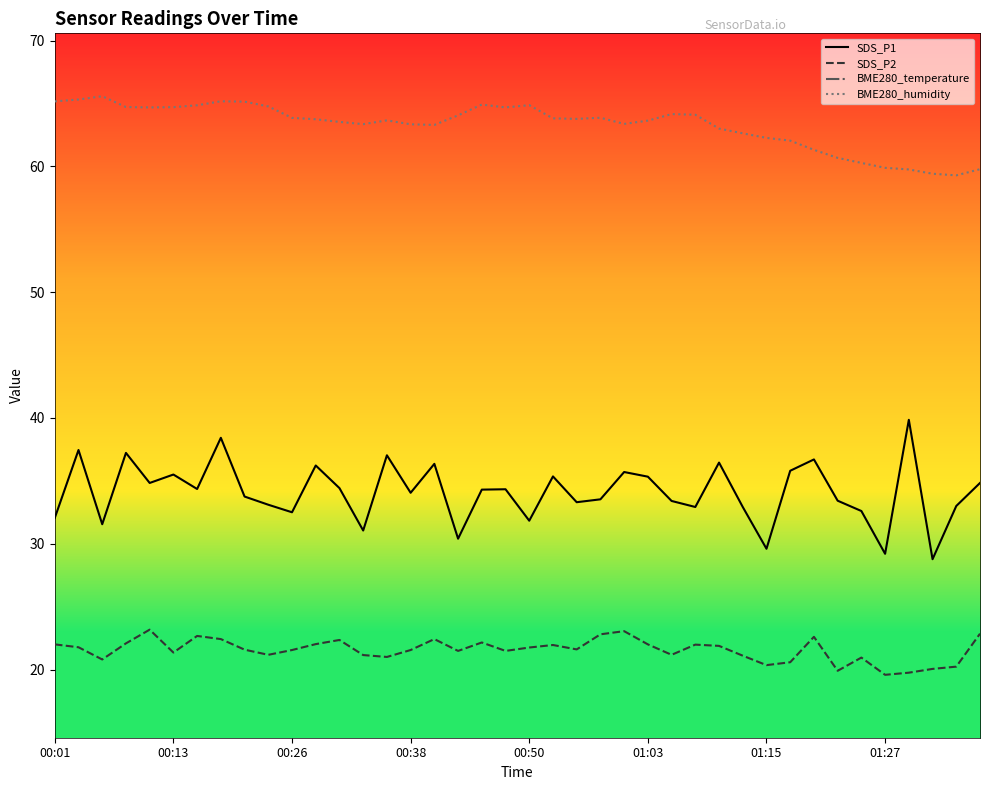

What is the label of the 17th point from the right?

23